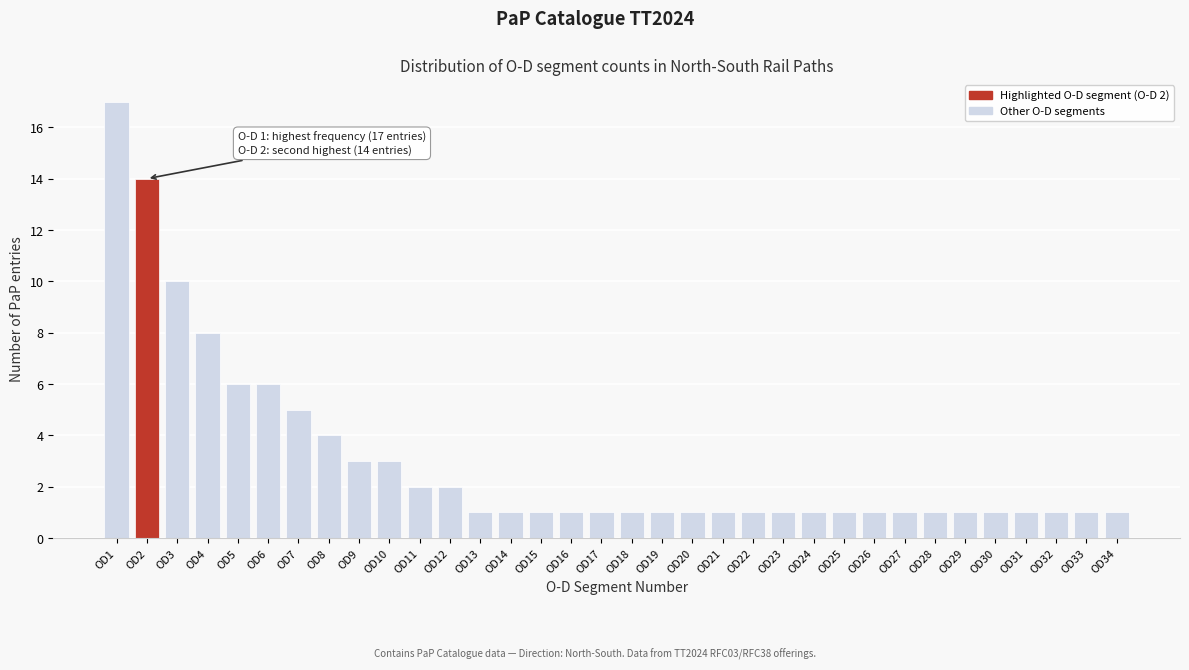

The value at OD14 is 2. True or false?

False